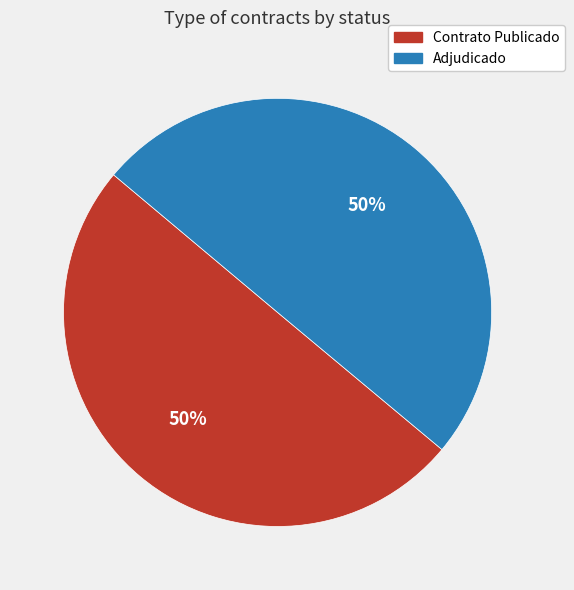

Is the sum of Adjudicado and Contrato Publicado greater than half?

Yes